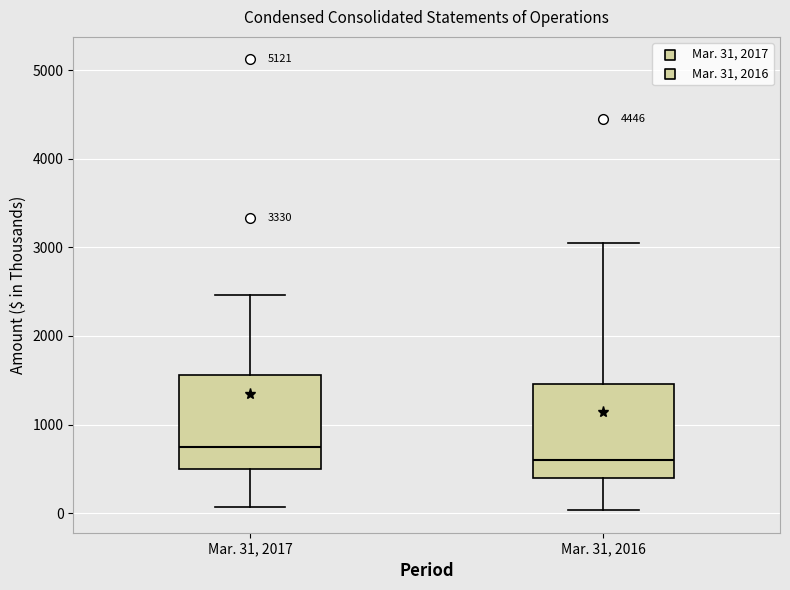

Which box has the lowest median line?

Mar. 31, 2016